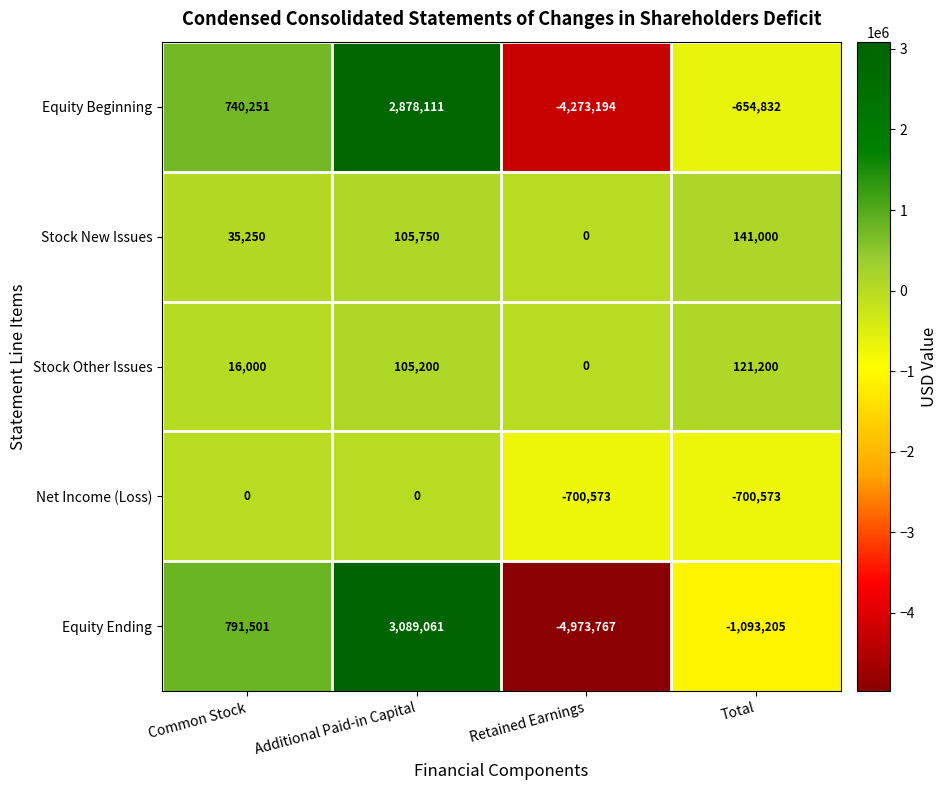

What is the total value across all series at Total?

-2186410